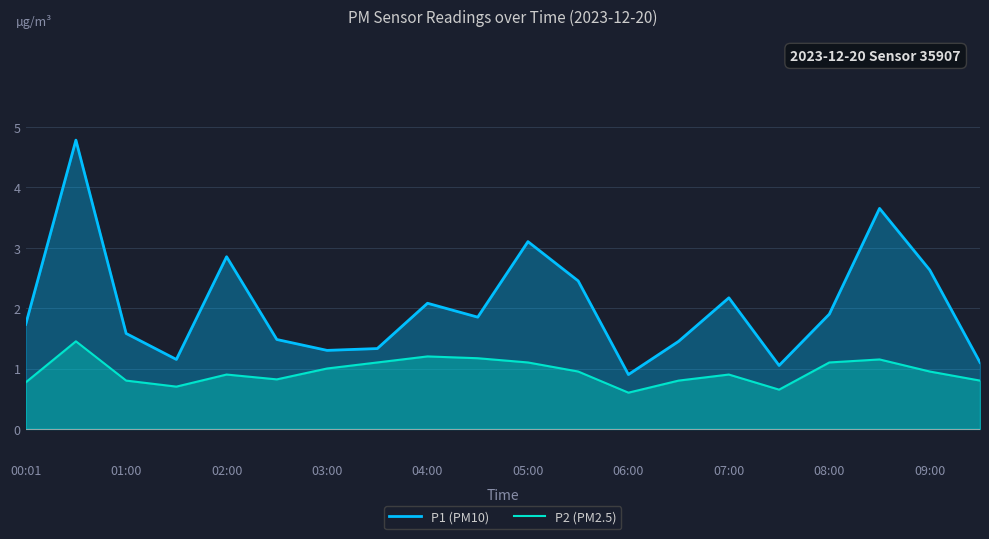

Is it true that P1 (PM10) equals 3.8 at 09:00?

False